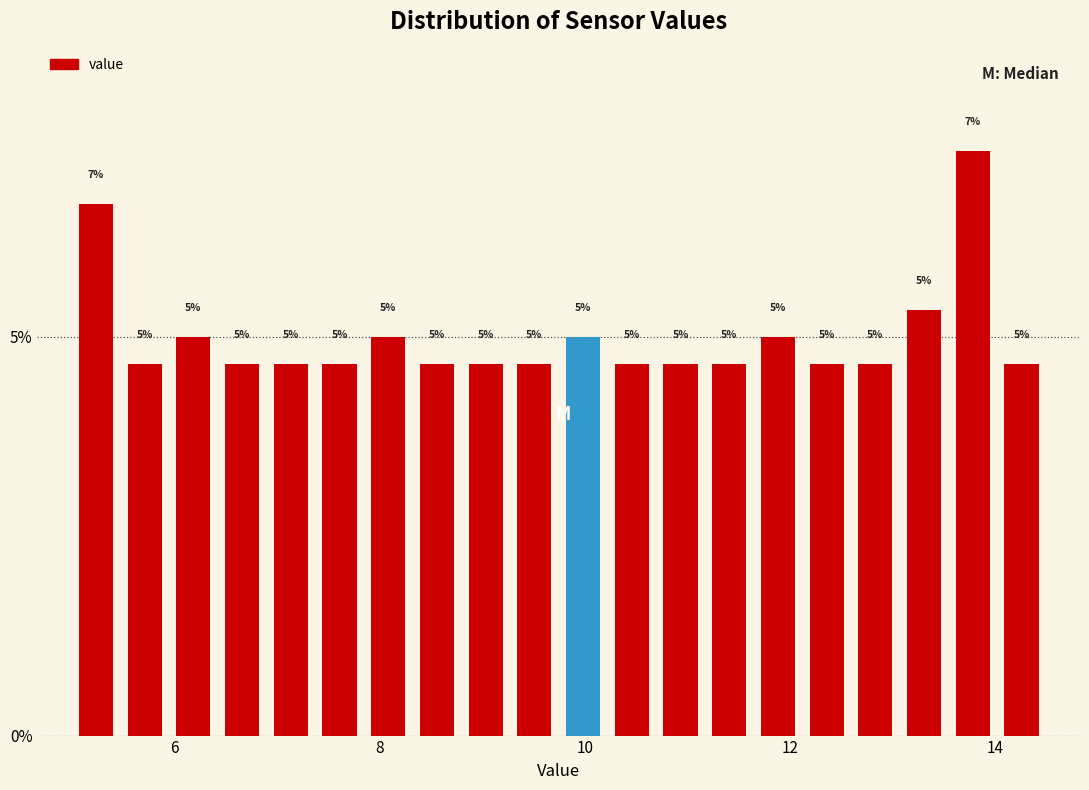

Around what value on the x-axis is the tallest bar? Give the approximate position of its centre, as read against the axis.

13.8